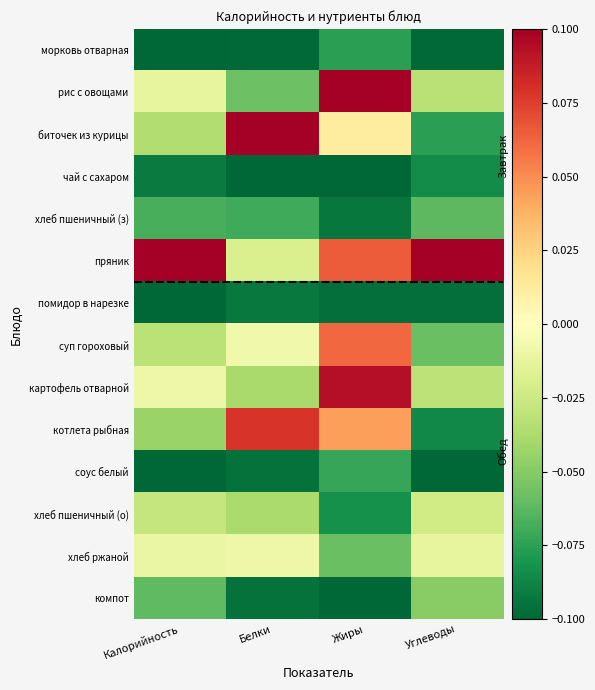

What is the smallest value displayed?

-0.1